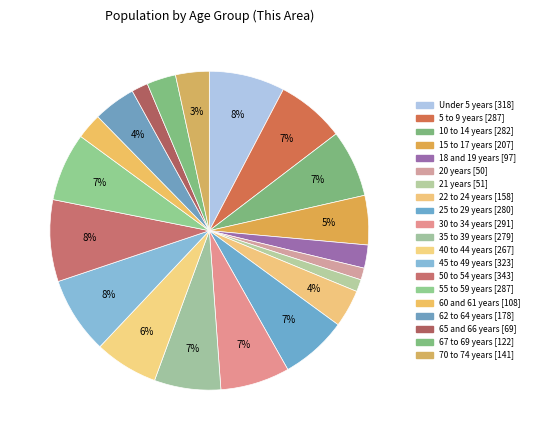

How many slices are in this pie chart?

20